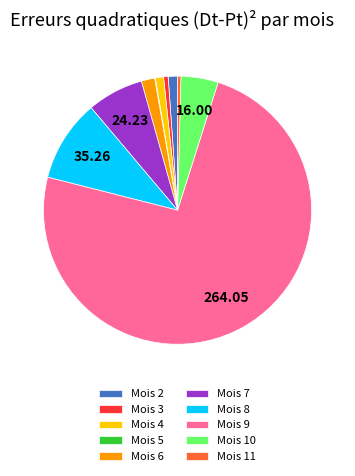

What is the majority slice?

Mois 9